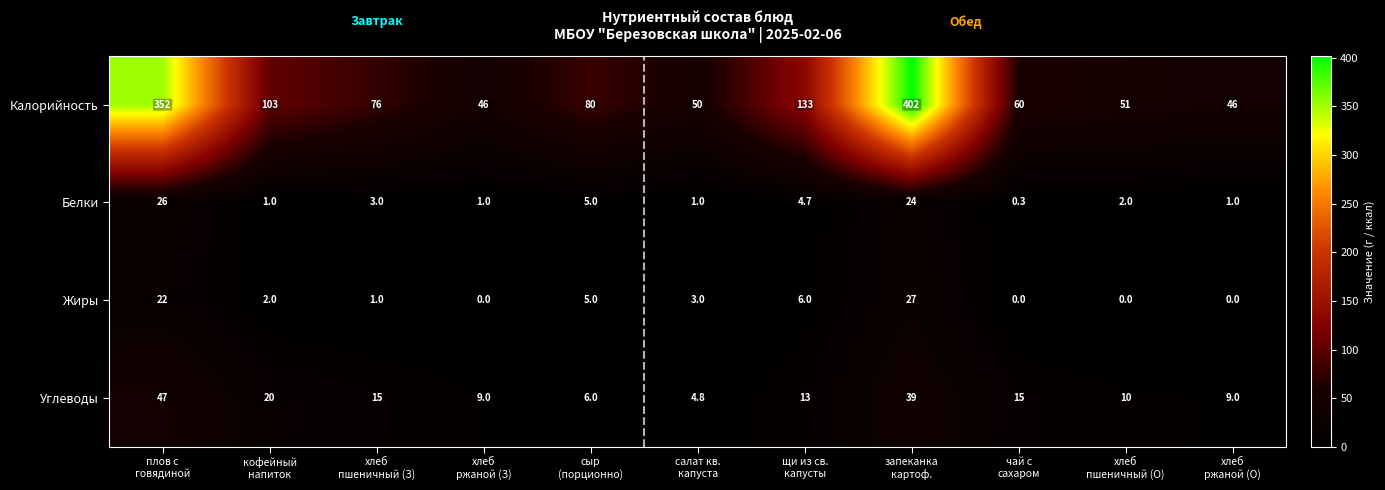

Rank the series by their maximum value, from lowest to highest.

Белки, Жиры, Углеводы, Калорийность